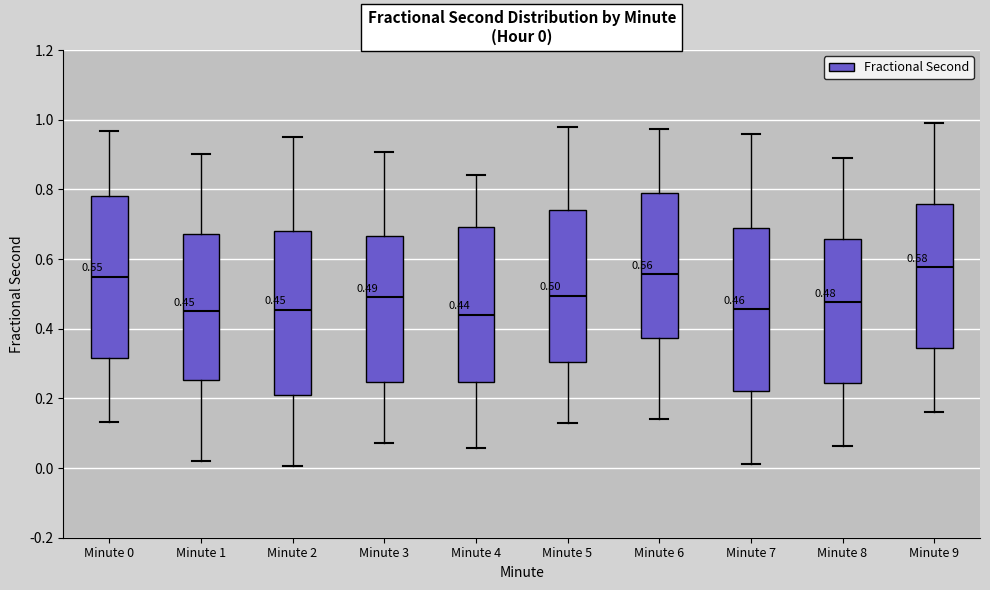

Which box's median line is the highest?

Minute 9